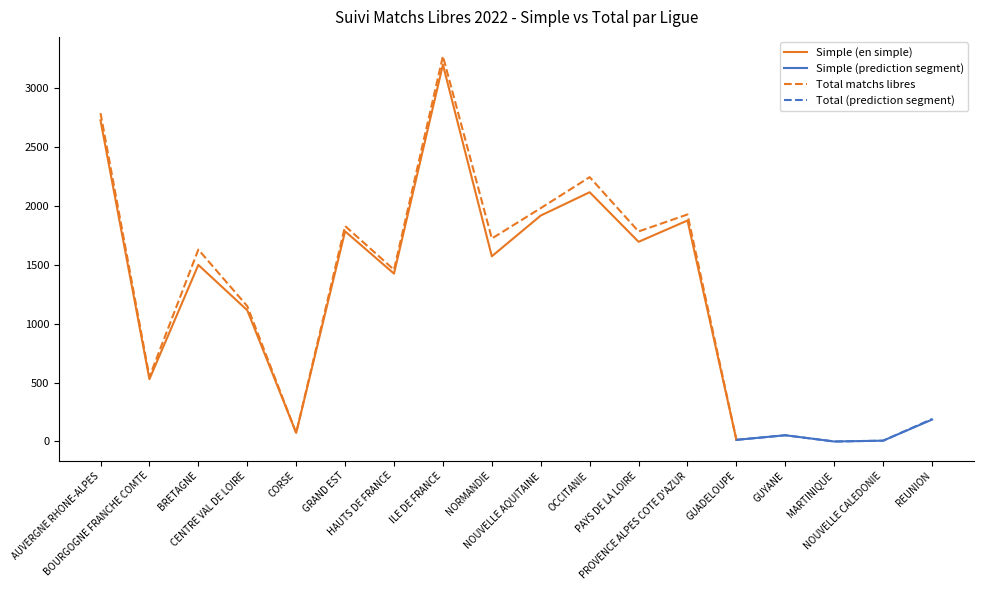

Which series has the largest range (max minus min)?

Total matchs libres